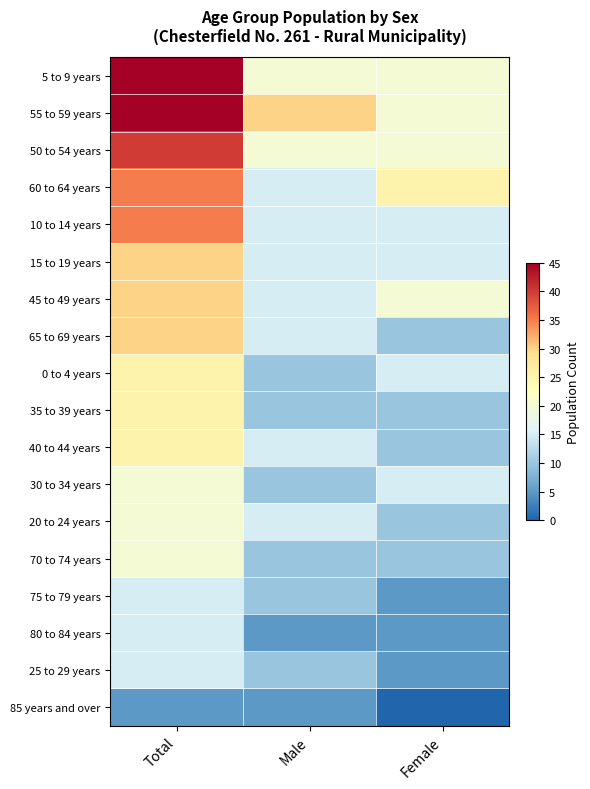

At which category does the chart reach its minimum across all series?

Female